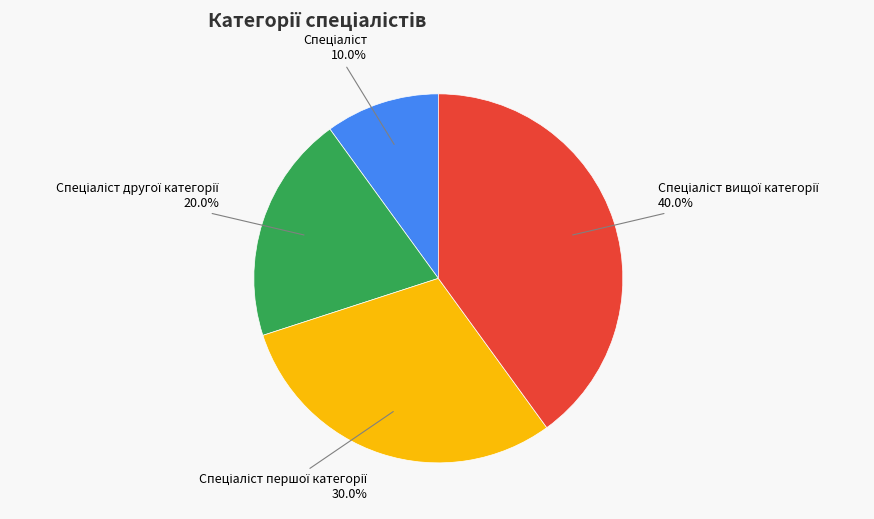

Count the number of slices in the pie.

4